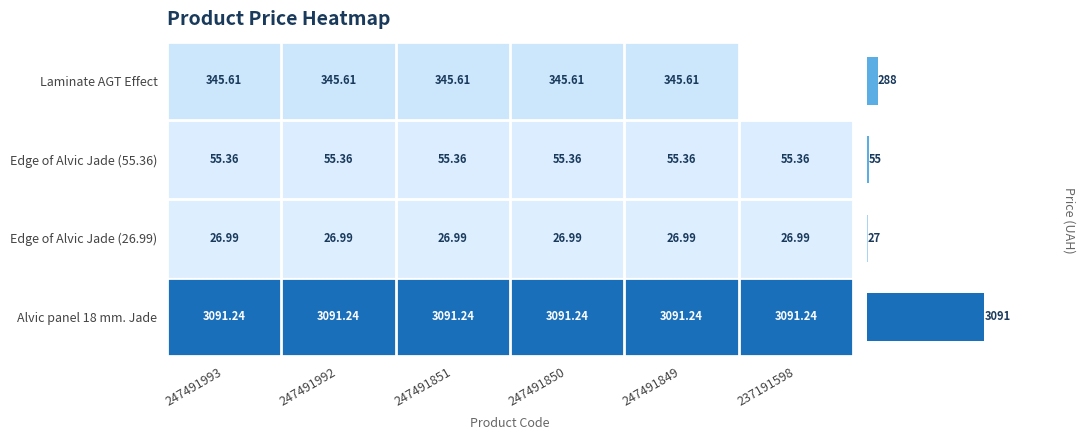

What is the minimum value shown in the chart?

27.0